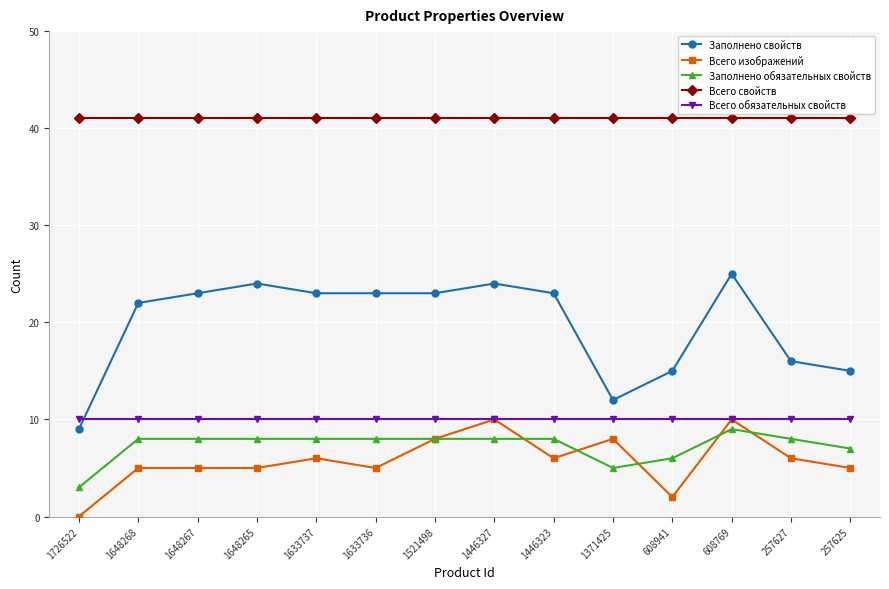

Rank the series at 257625 from lowest to highest value.

Всего изображений, Заполнено обязательных свойств, Всего обязательных свойств, Заполнено свойств, Всего свойств